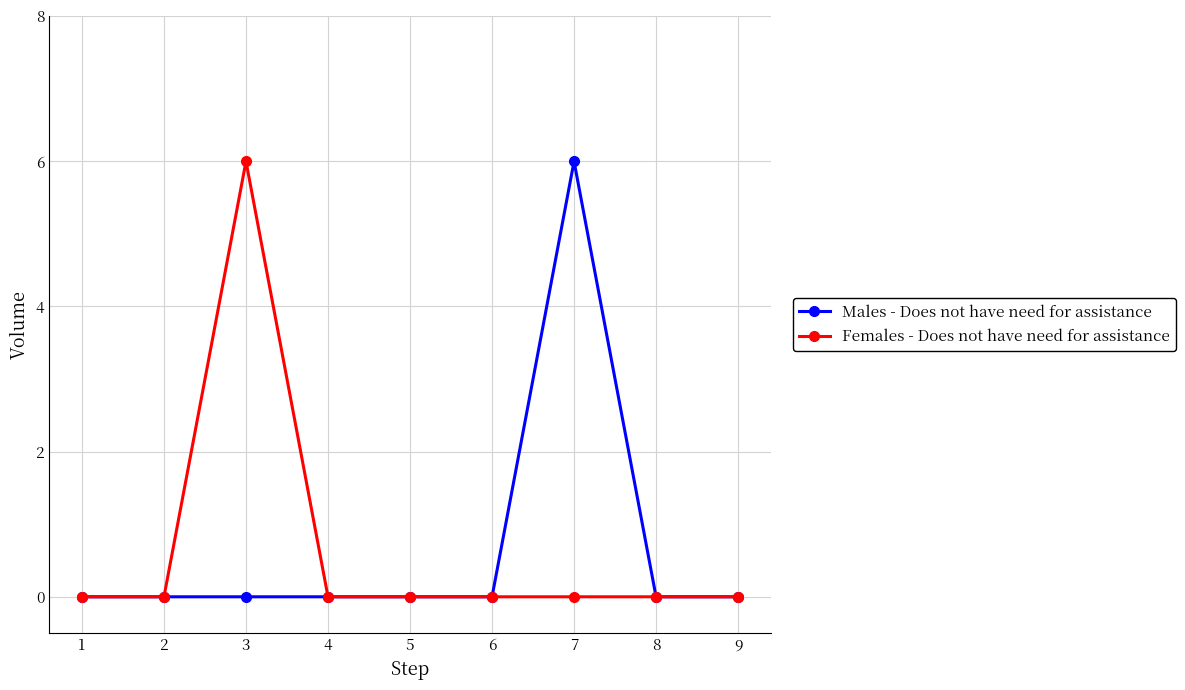

The value of Males - Does not have need for assistance at 2 is 0. True or false?

True